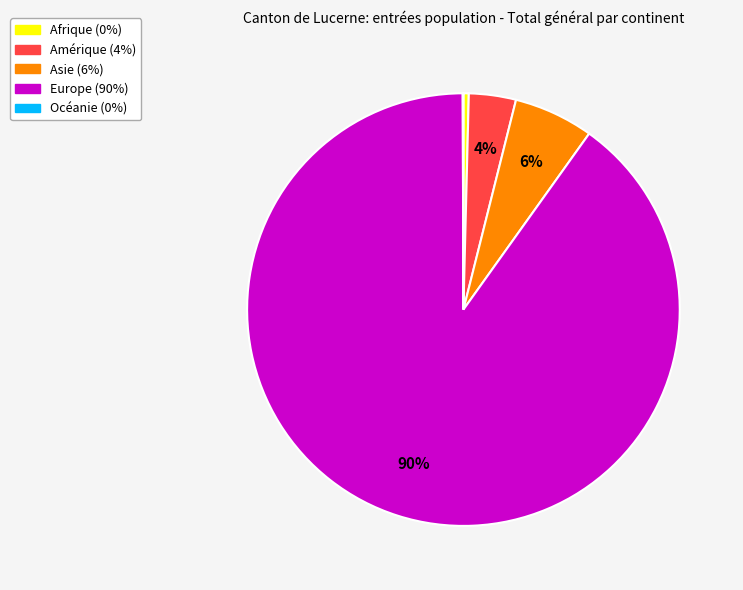

Which category has the biggest portion of the pie?

Europe